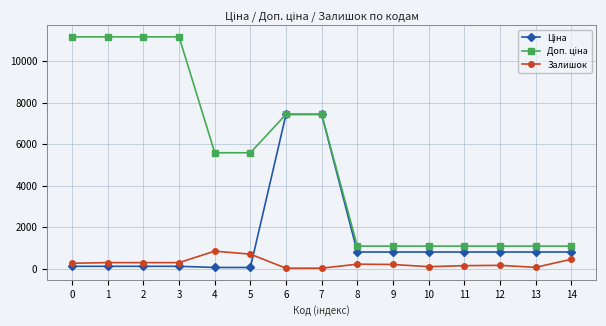

How many lines are shown in the chart?

3